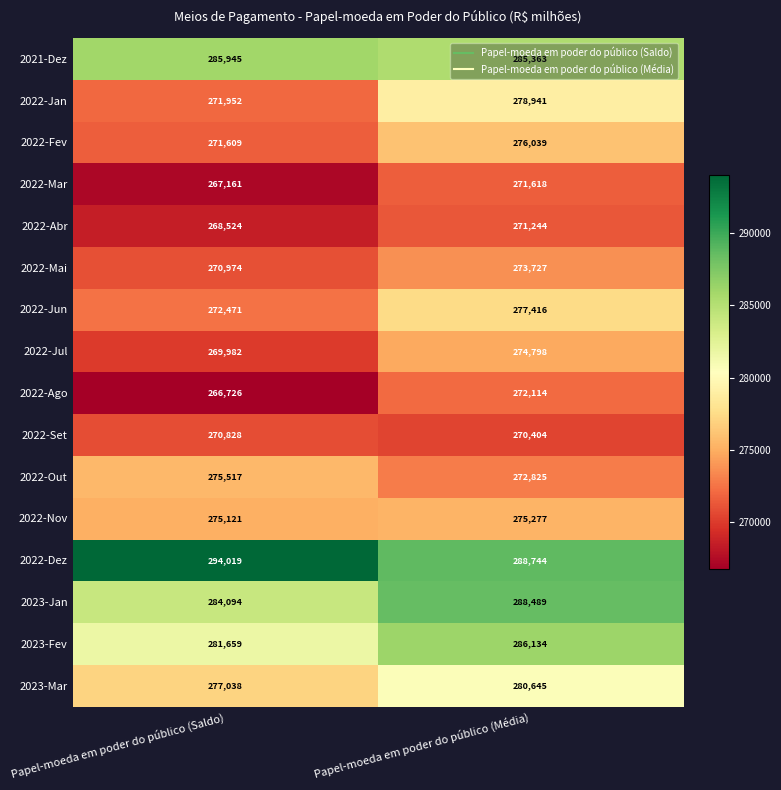

Count the number of data series in this chart.

16